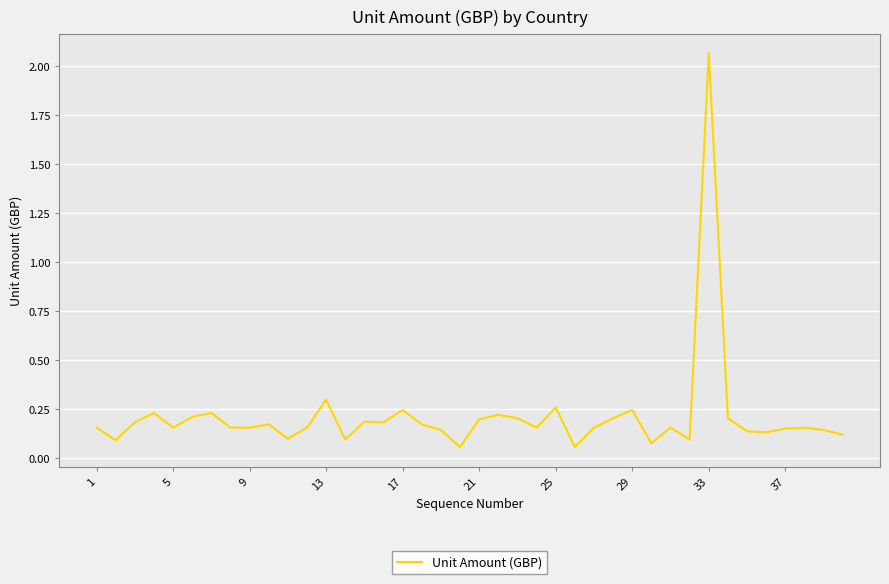

What is the difference between the maximum and minimum values?

2.0